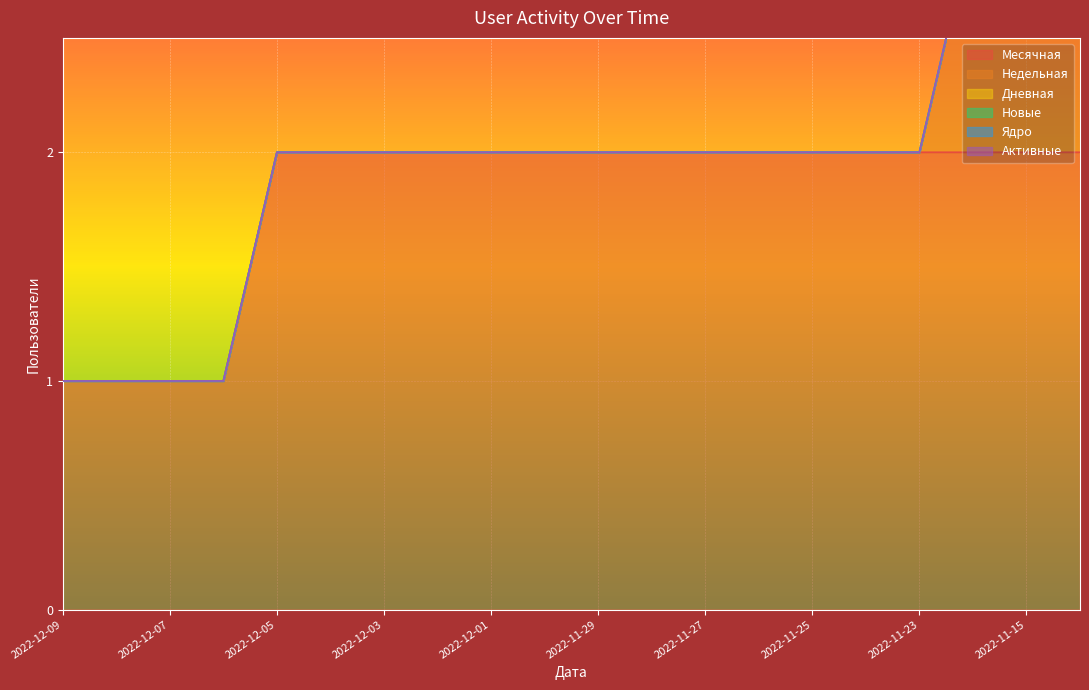

At how many categories does at least one series exceed 1?

16